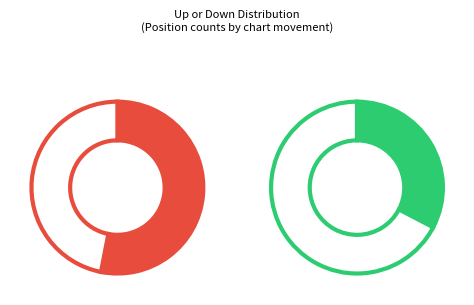

What percentage is the down slice, to the nearest percent?

33%